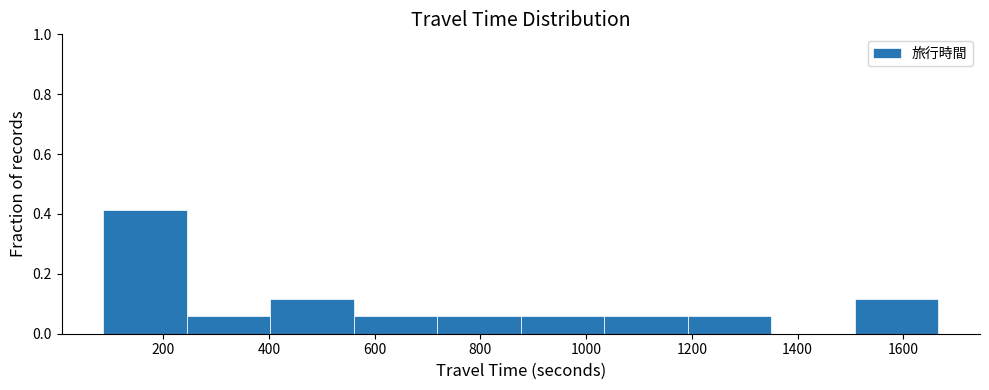

Which range on the x-axis has the tallest bar?

80 to 240